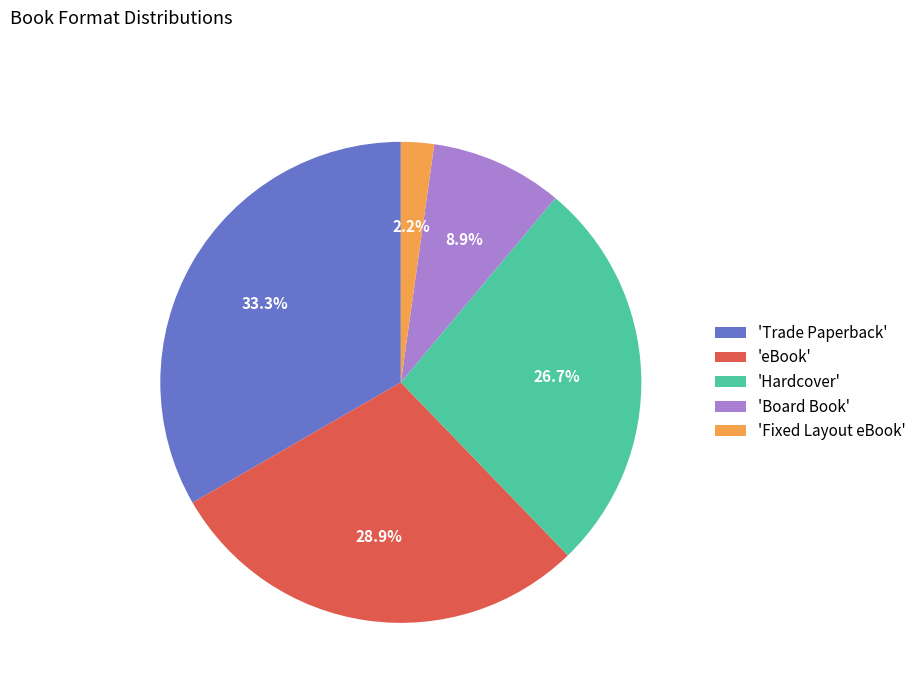

What is the smallest slice in the pie chart?

'Fixed Layout eBook'